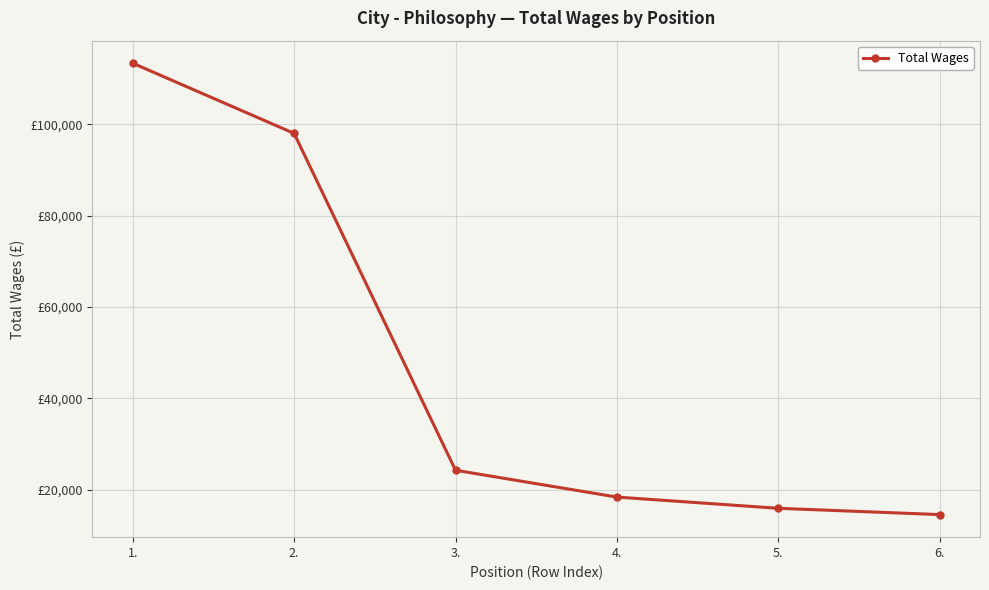

At which label is the value closest to 63951?

2.